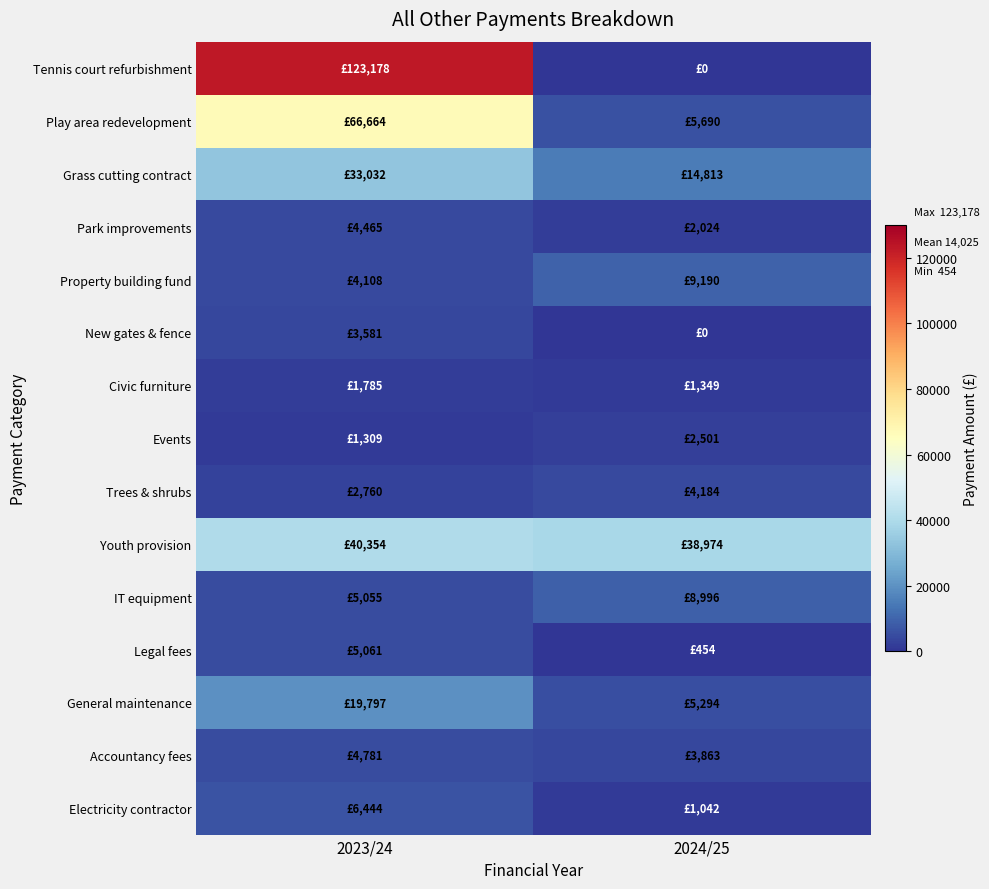

At how many categories does at least one series exceed 40288?

1